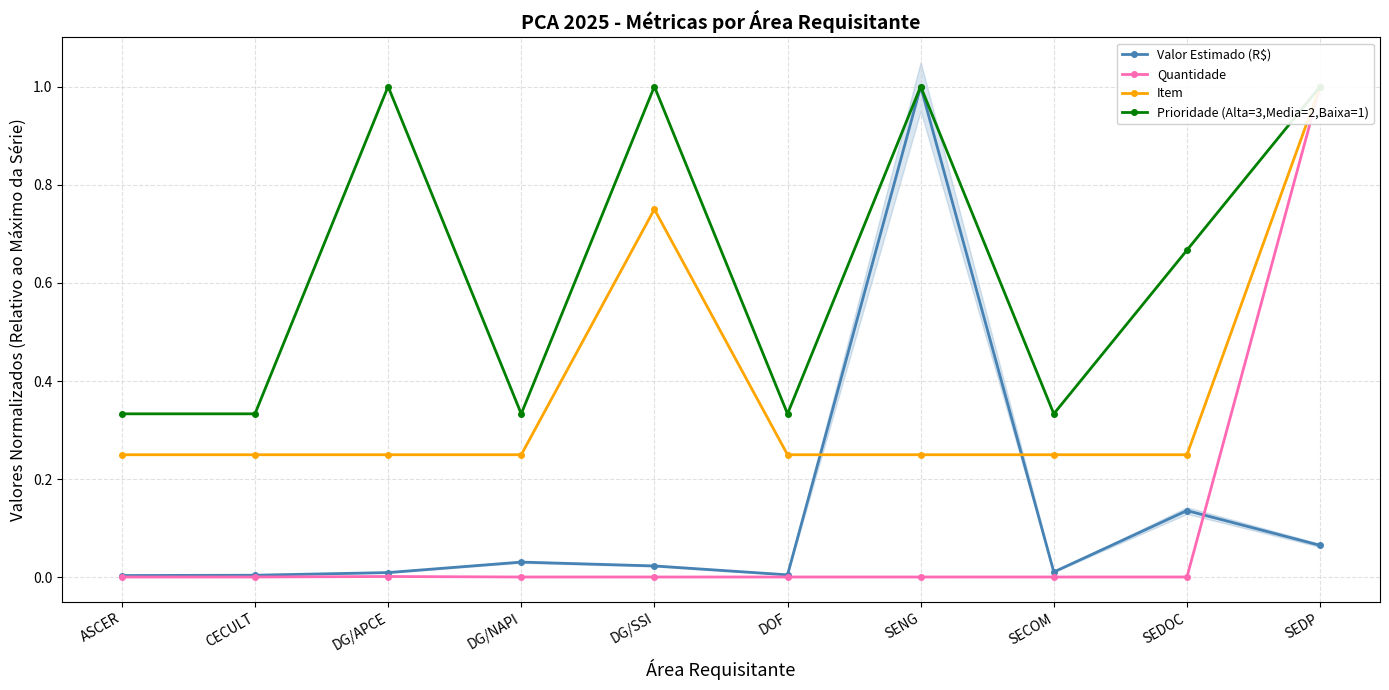

What is the label of the 10th point from the left?

SEDP